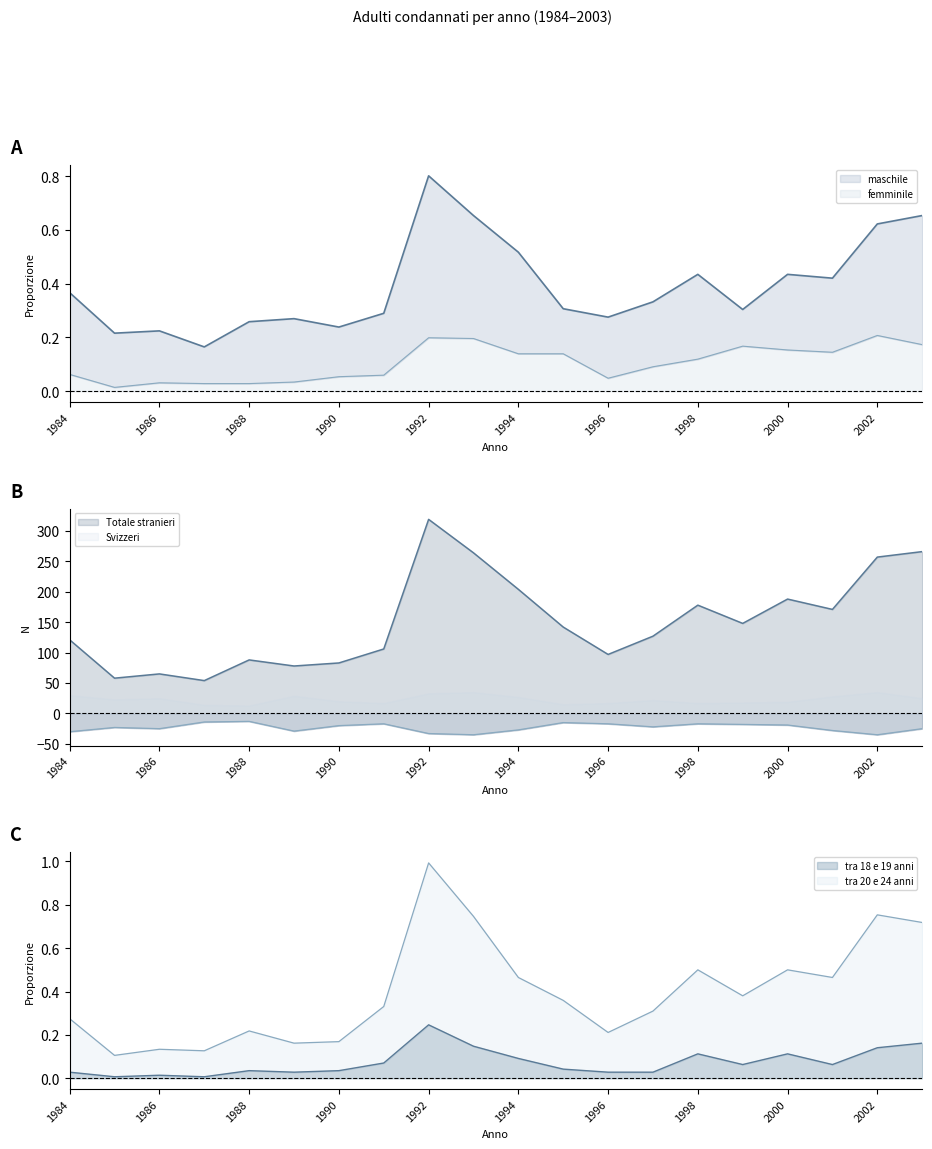

Reading left to right, what are all the values shown in this chart?

maschile: 0.4	0.2	0.2	0.2	0.3	0.3	0.2	0.3	0.8	0.7	0.5	0.3	0.3	0.3	0.4	0.3	0.4	0.4	0.6	0.7
femminile: 0.1	0.0	0.0	0.0	0.0	0.0	0.1	0.1	0.2	0.2	0.1	0.1	0.0	0.1	0.1	0.2	0.2	0.1	0.2	0.2
Svizzeri: -30.0	-23.0	-25.0	-14.0	-13.0	-29.0	-20.0	-17.0	-33.0	-35.0	-27.0	-15.0	-17.0	-22.0	-17.0	-18.0	-19.0	-28.0	-35.0	-25.0
Totale stranieri: 121.0	58.0	65.0	54.0	88.0	78.0	83.0	106.0	319.0	264.0	204.0	142.0	97.0	127.0	178.0	148.0	188.0	171.0	257.0	266.0
tra 18 e 19 anni: 0.0	0.0	0.0	0.0	0.0	0.0	0.0	0.1	0.2	0.1	0.1	0.0	0.0	0.0	0.1	0.1	0.1	0.1	0.1	0.2
tra 20 e 24 anni: 0.3	0.1	0.1	0.1	0.2	0.2	0.2	0.3	1.0	0.7	0.5	0.4	0.2	0.3	0.5	0.4	0.5	0.5	0.8	0.7